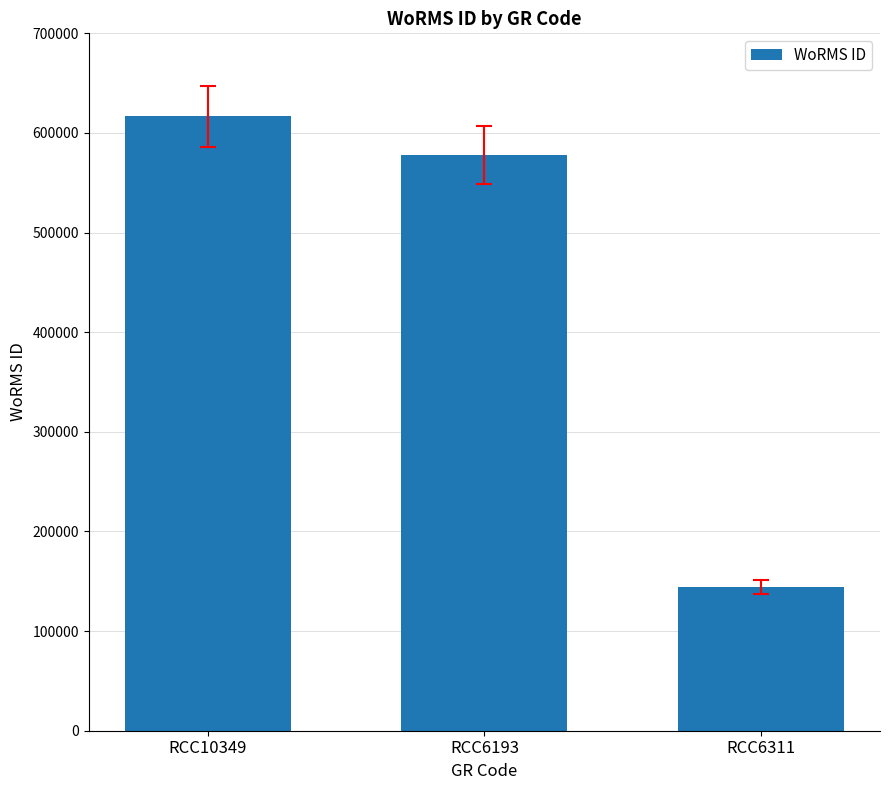

Which has a higher value, RCC6311 or RCC10349?

RCC10349